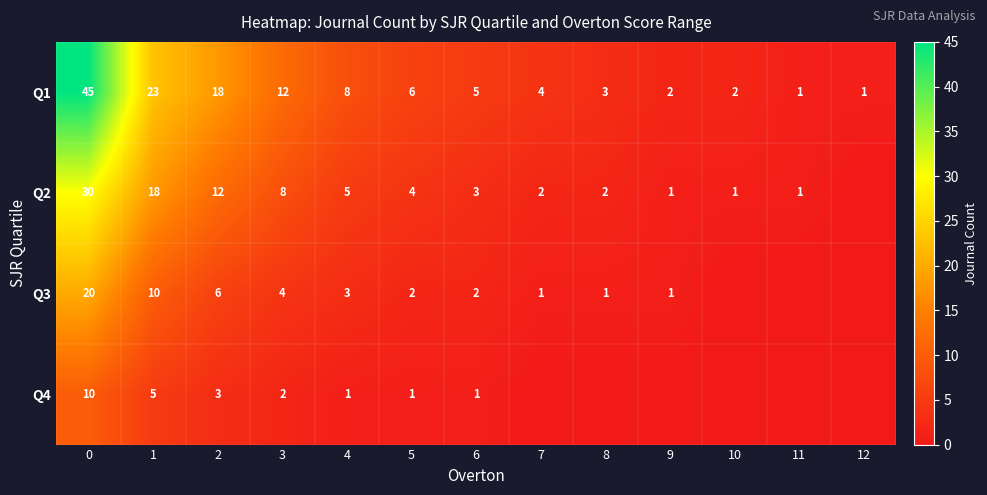

Is it true that Q1 equals 2 at 10?

True